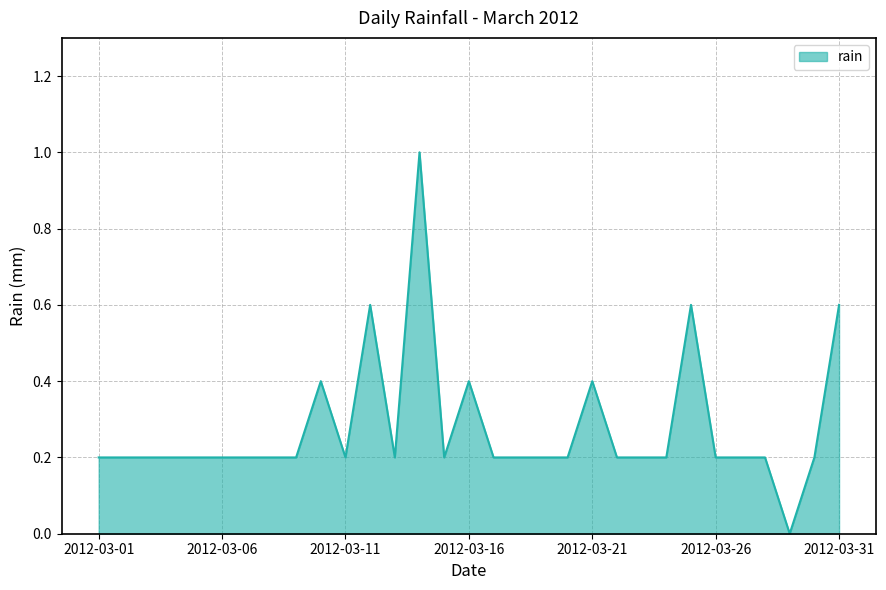

What is the difference between the maximum and second lowest values?

0.8